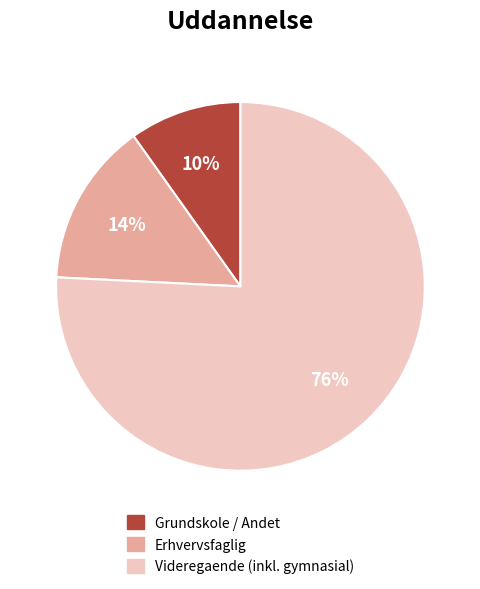

To the nearest percent, what is the difference between the largest and smallest slice percentages?

66%